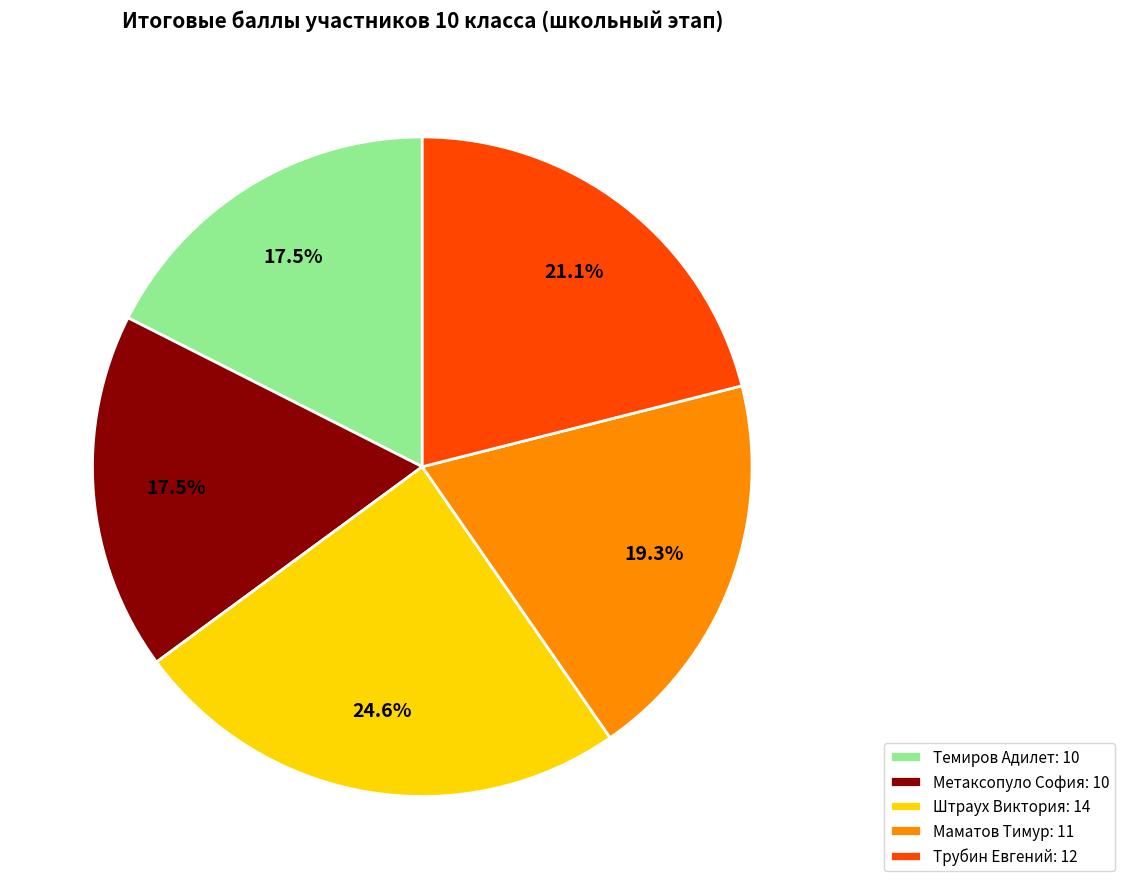

Between Трубин Евгений: 12 and Маматов Тимур: 11, which is larger?

Трубин Евгений: 12